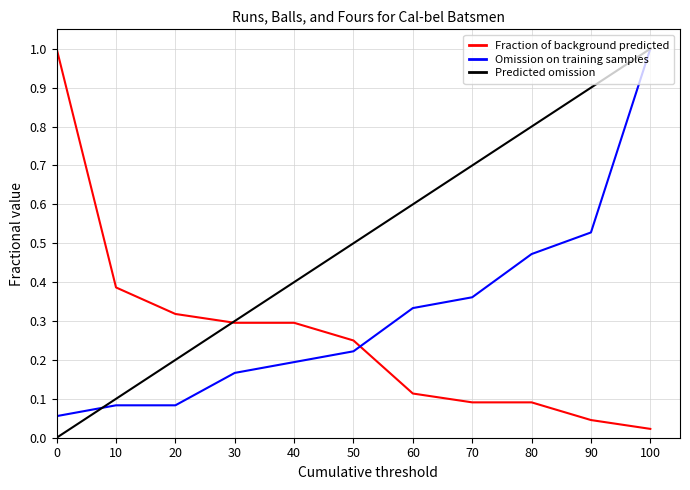

Is it true that Fraction of background predicted equals 0.2 at 50?

True